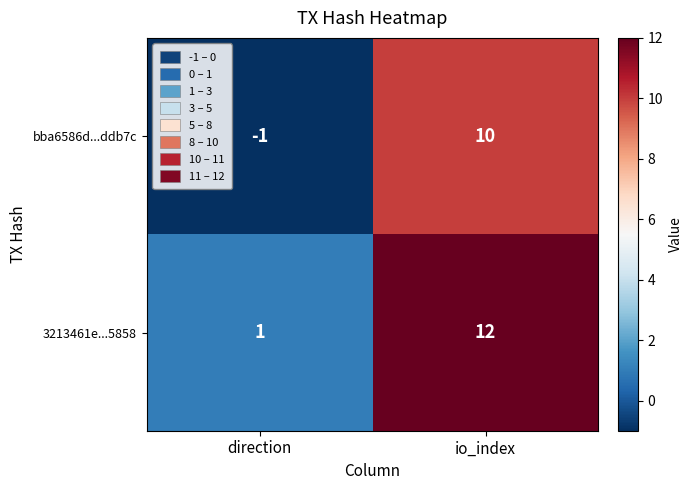

Which label corresponds to the smallest value in the chart?

direction